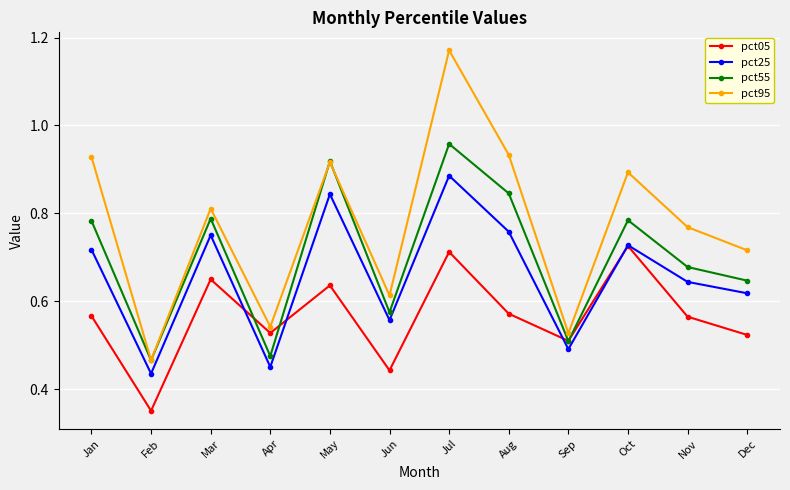

Where do pct05 and pct25 first cross each other?

Mar and Apr